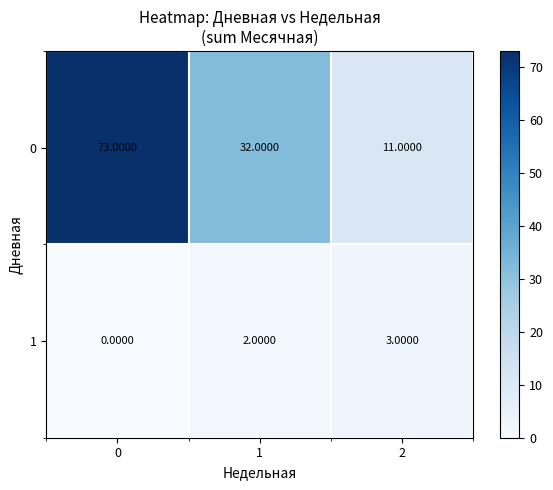

Is the value of 0 at 2 greater than the value of 1 at 2?

Yes